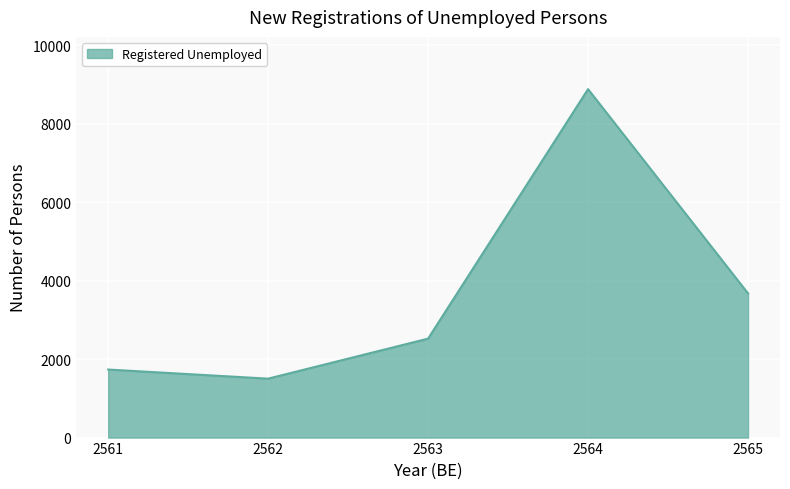

What is the difference between the values at 2564 and 2565?

5205